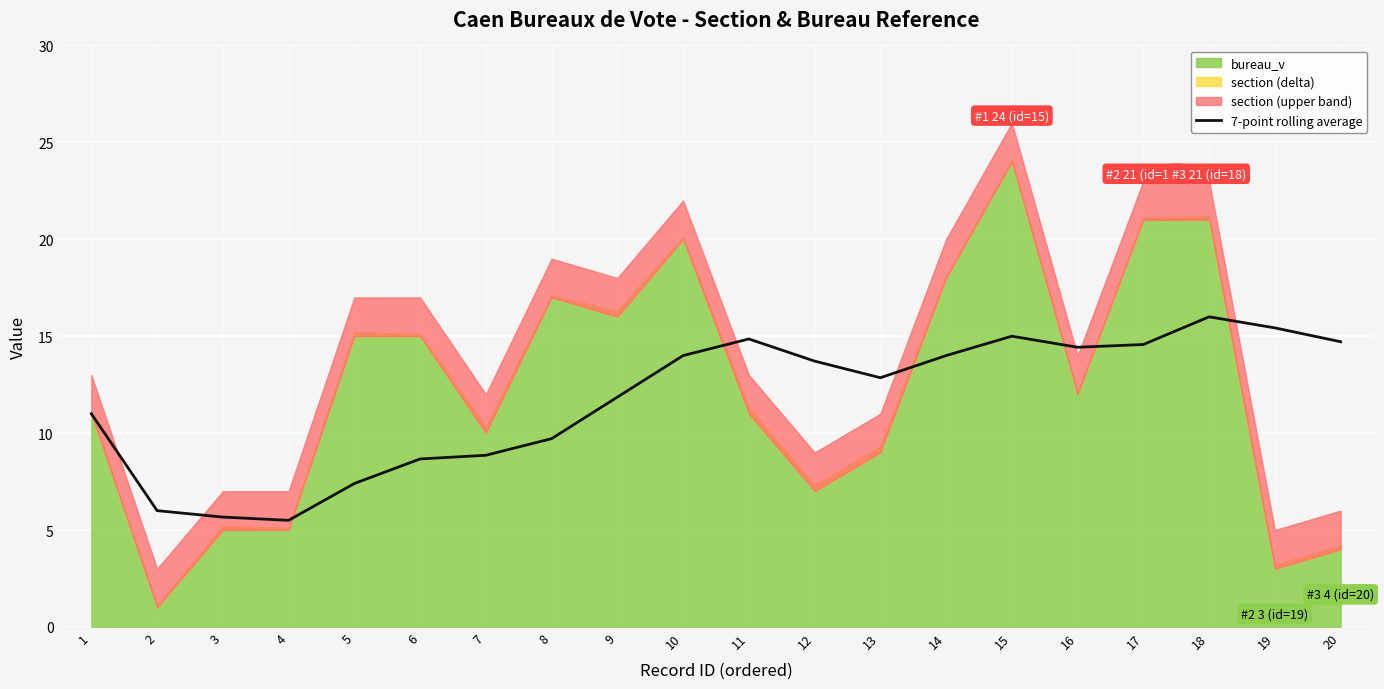

How many data points does each series have?

20